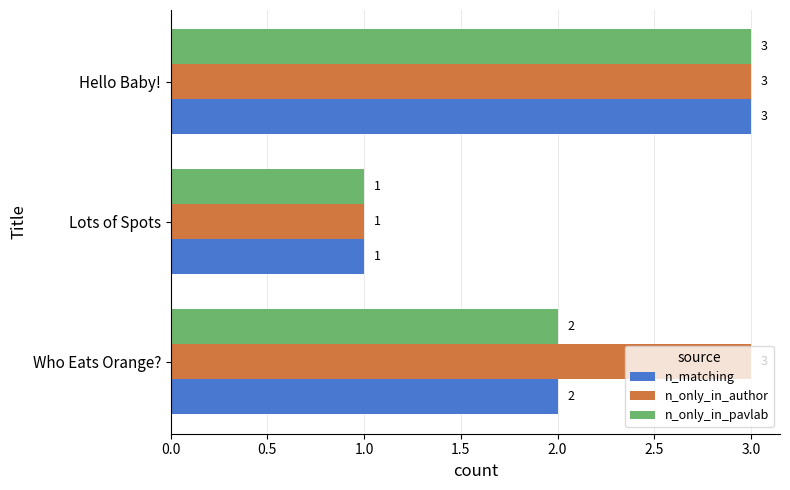

The value of n_matching at Who Eats Orange? is 2. True or false?

True